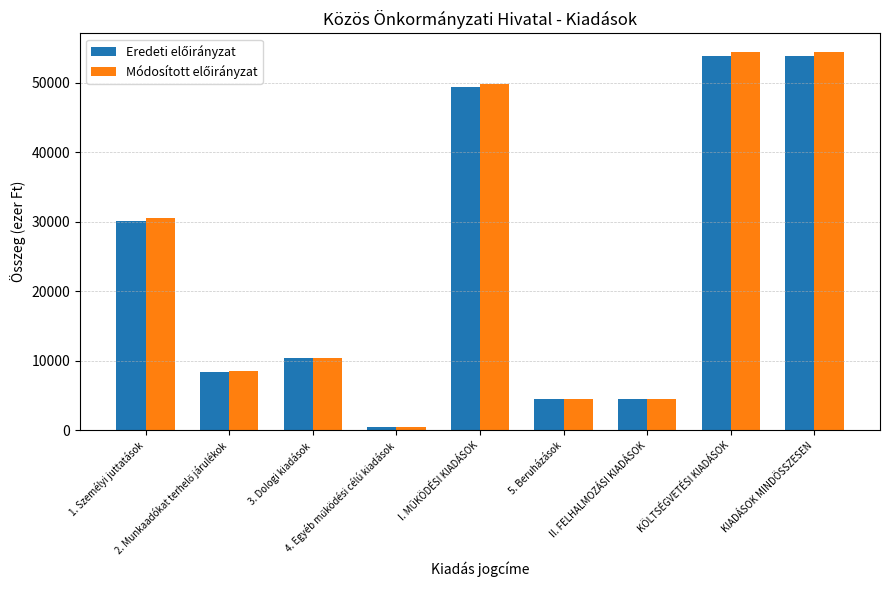

What is the value of the Módosított előirányzat bar at the 7th from the left?

4455